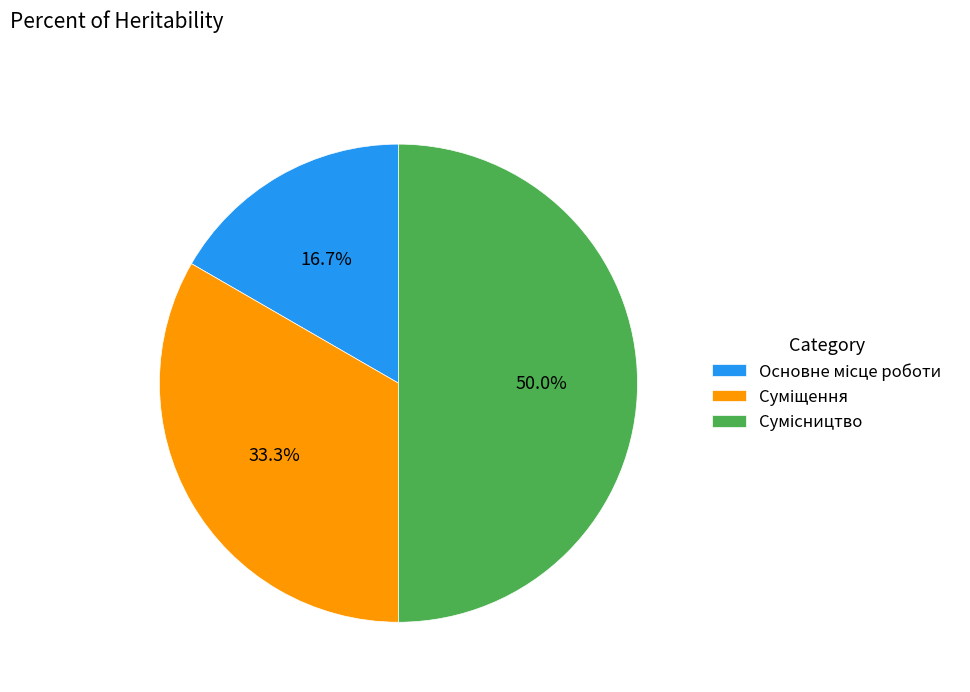

To the nearest percent, what portion does Сумісництво represent?

50%